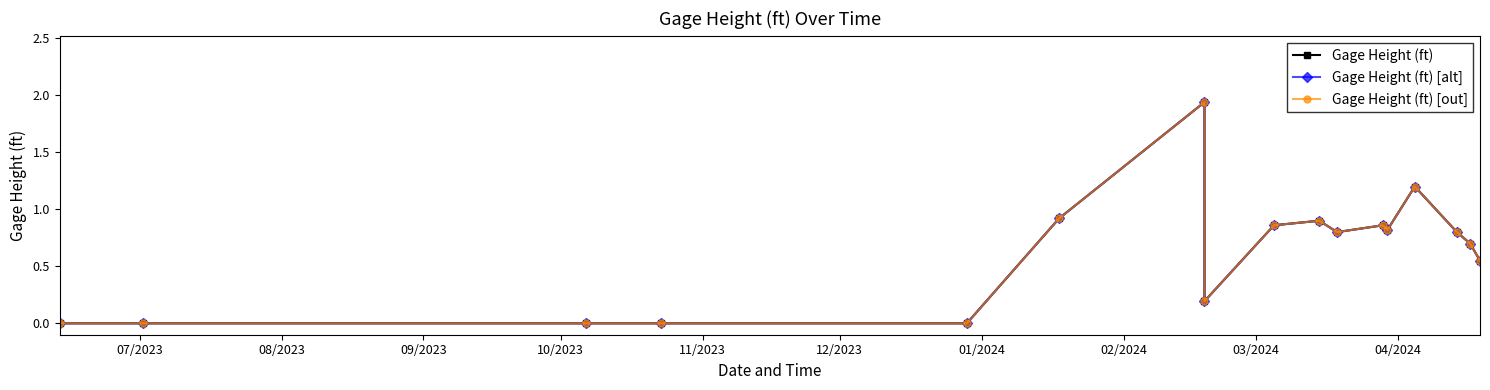

True or false: Gage Height (ft) [alt] and Gage Height (ft) cross at least once.

False